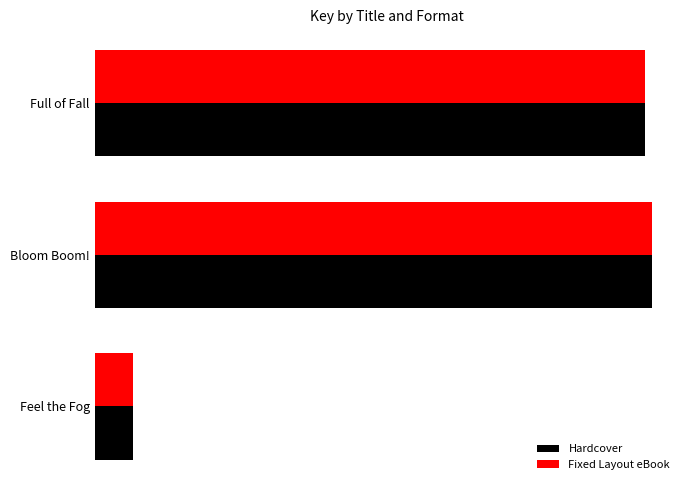

Is it true that Hardcover equals 227061142 at Feel the Fog?

False